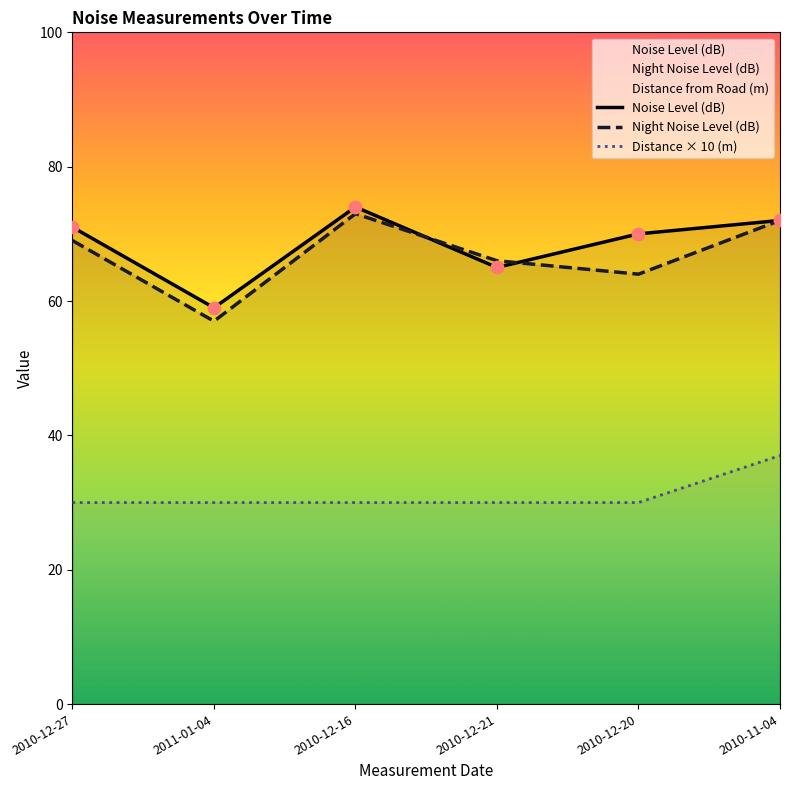

Is the value of Night Noise Level (dB) at 2010-11-04 greater than the value of Noise Level (dB) at 2010-12-21?

Yes